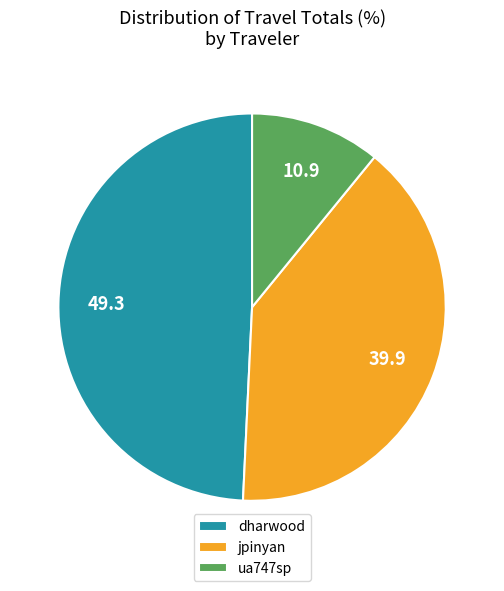

Is it true that ua747sp is 11% of the pie?

True